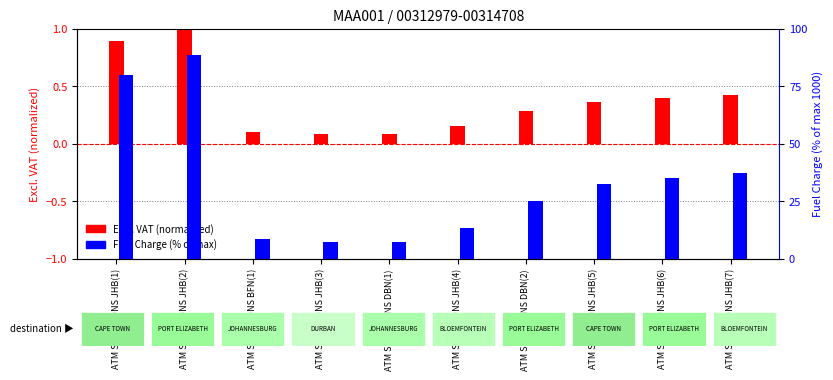

What is the total value across all series at ATM SOLUTIONS BFN(1)?

8.8